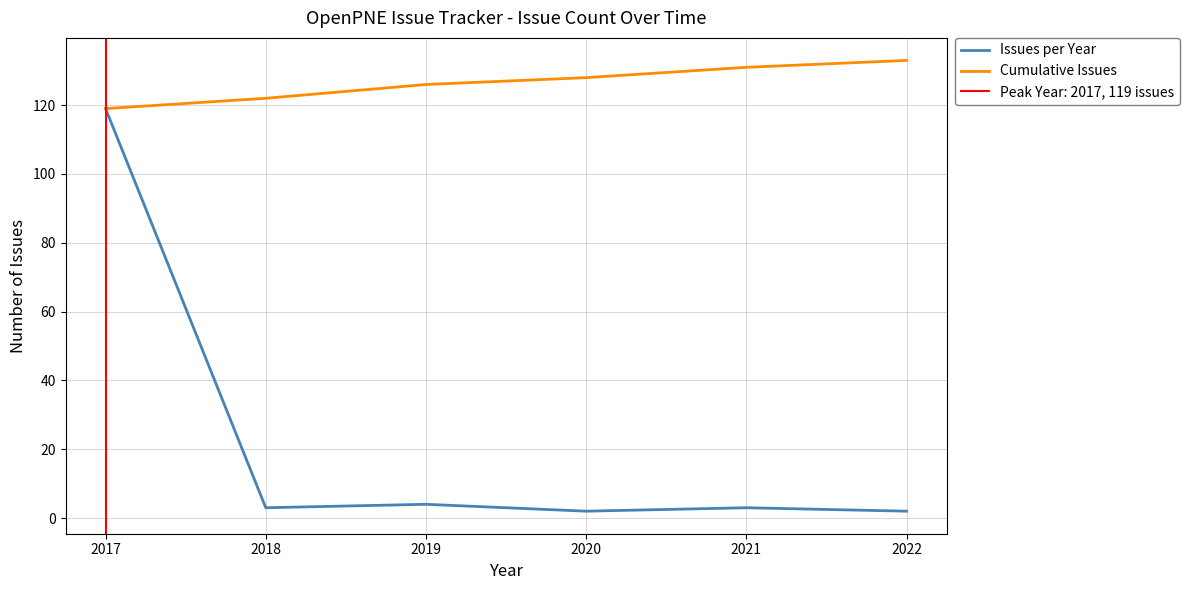

How many data points in Issues per Year are less than 3?

2